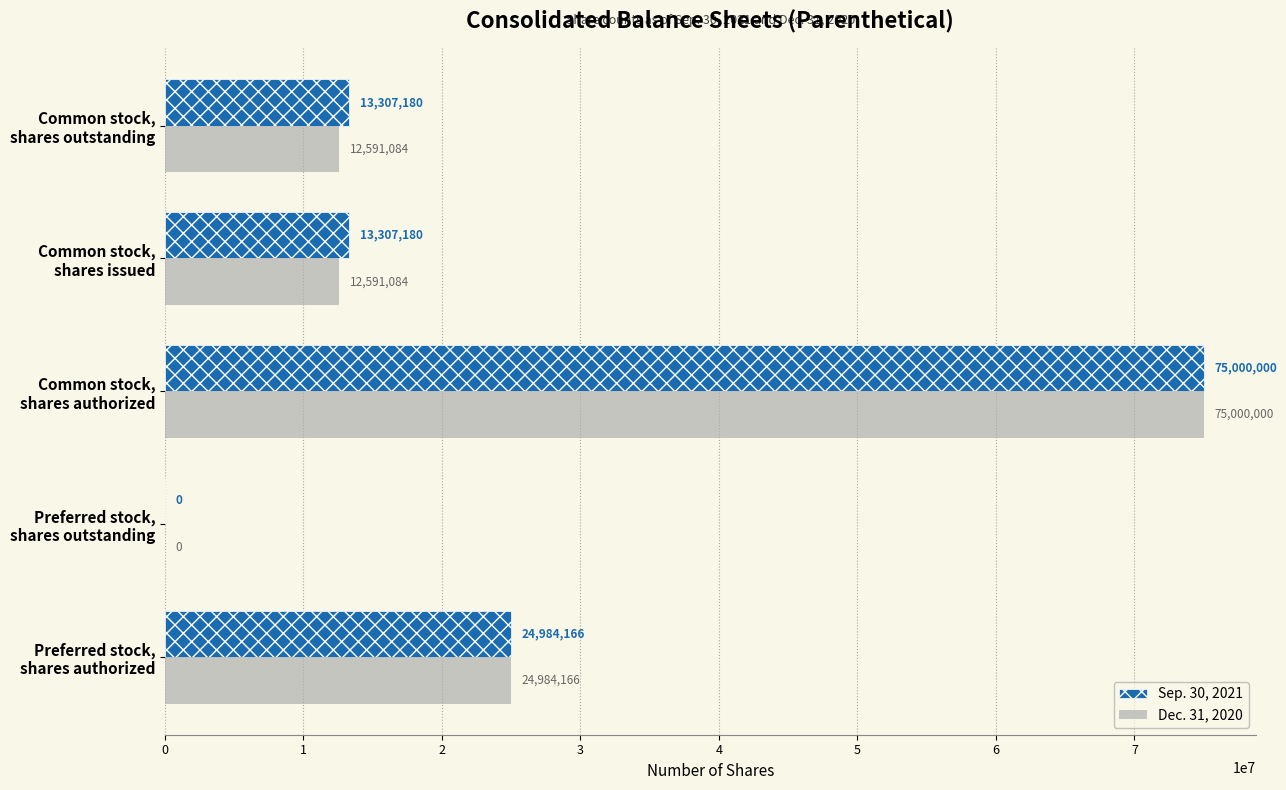

How many Dec. 31, 2020 values are between 12591084 and 24984166?

3